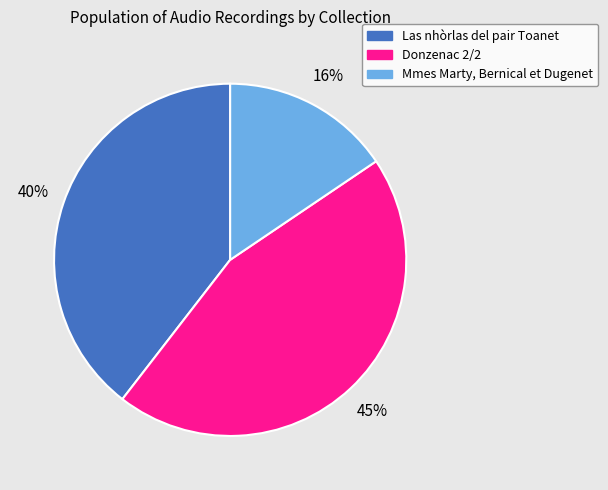

What is the ratio of the value at Mmes Marty, Bernical et Dugenet to the value at Las nhòrlas del pair Toanet?

0.4